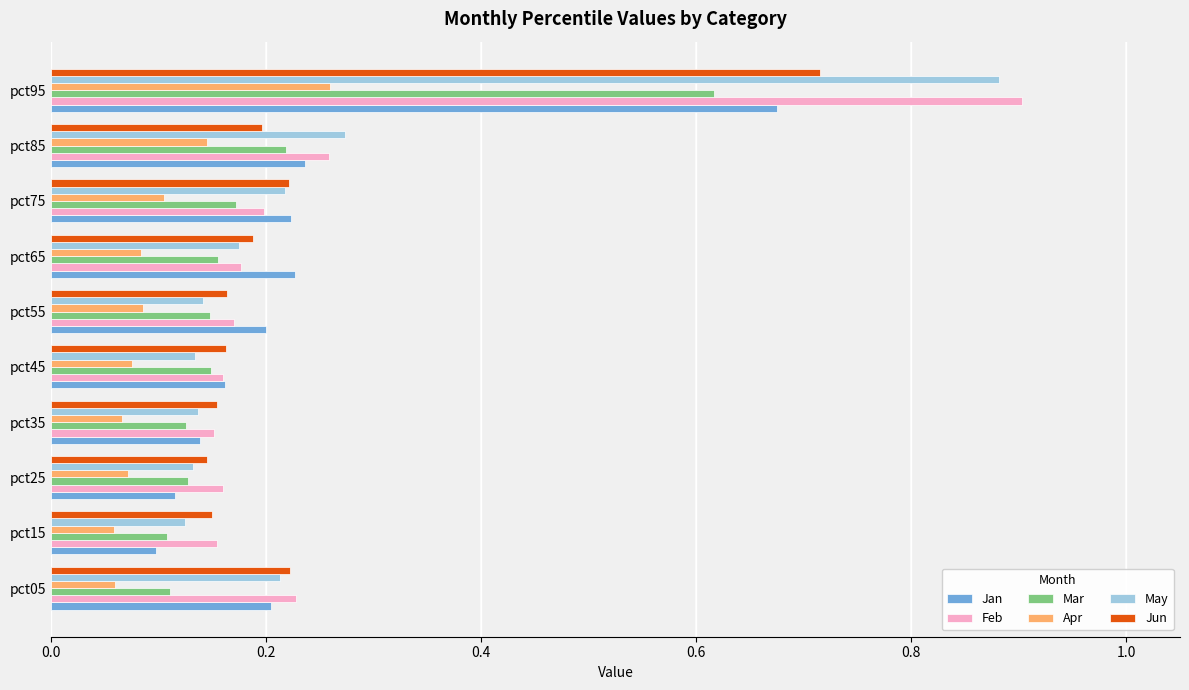

True or false: Mar has a value of 0.1 at pct05.

True